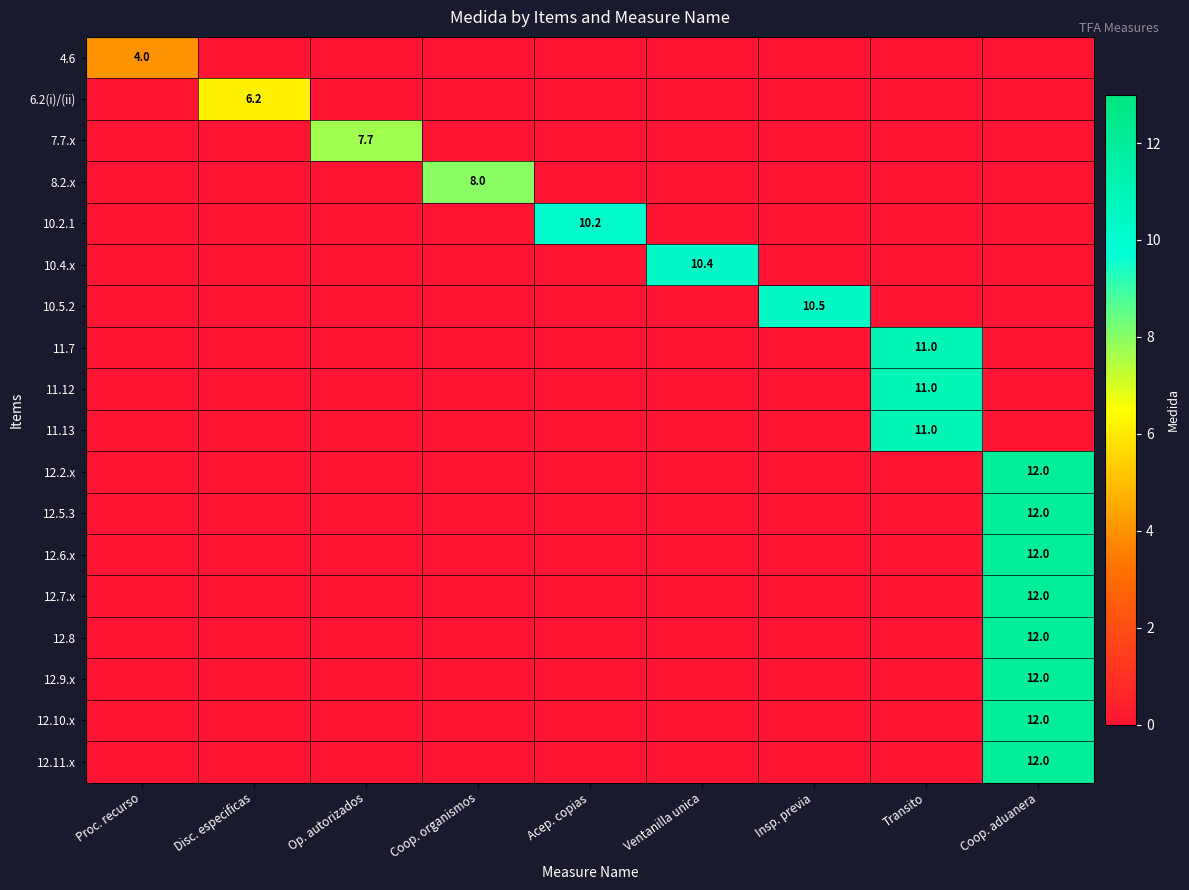

How many series are shown in this chart?

18